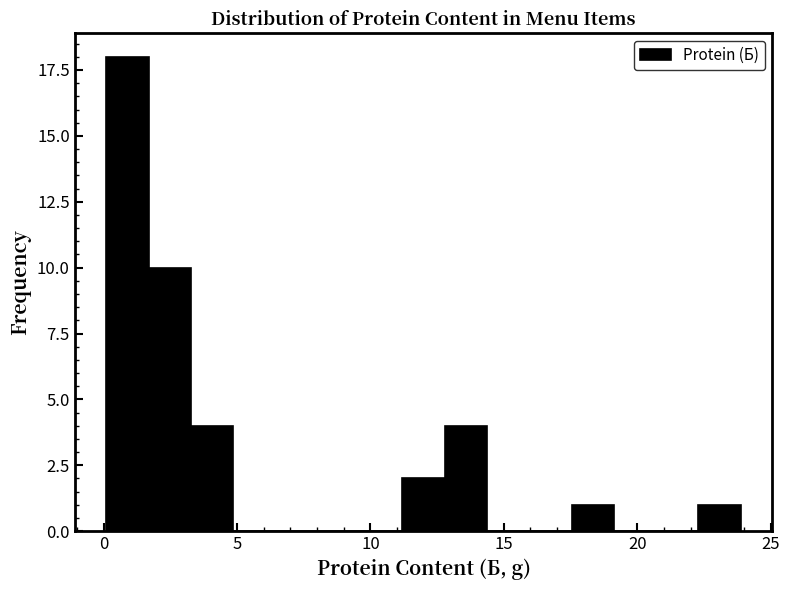

Around what value on the x-axis is the tallest bar? Give the approximate position of its centre, as read against the axis.

1.0